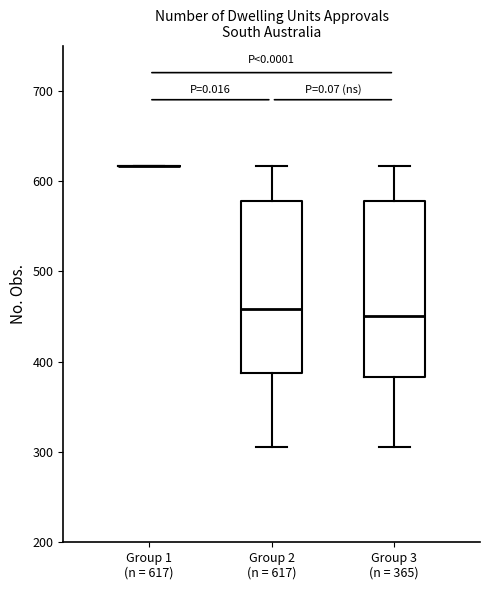

Reading left to right, transcribe this box plot: for each box, give where its median line is, the range the box spans, and where its two whiskers end, as read against the y-axis. The values are not printed on the chart, so give them approximately, as read against the axis.

Group 1 (n = 617): box collapsed to a line at 620, whiskers 620 to 620
Group 2 (n = 617): median 460, box 390 to 580, whiskers 310 to 620
Group 3 (n = 365): median 450, box 380 to 580, whiskers 310 to 620